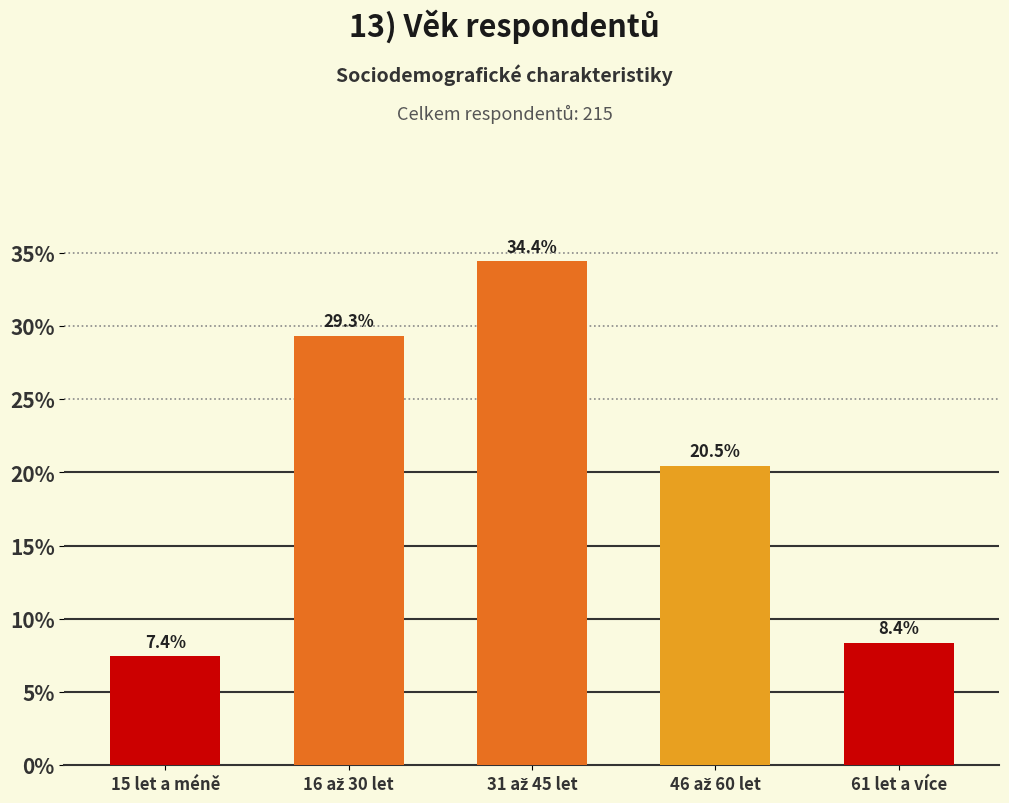

How many values exceed 44?

2